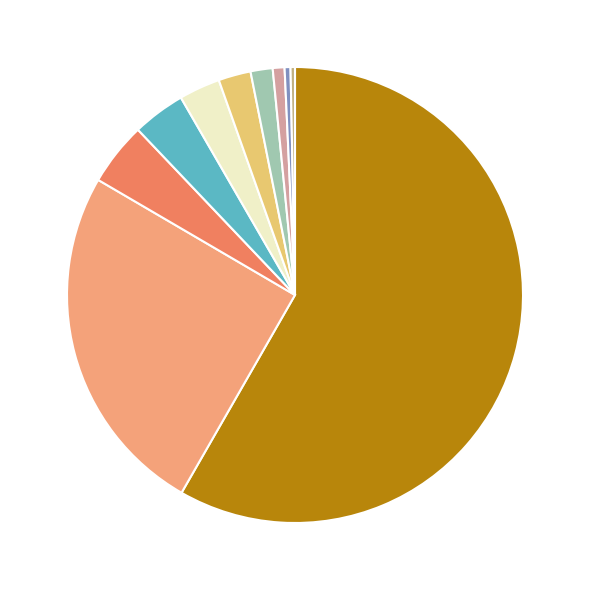

Is there any slice that represents more than half of the pie?

Yes